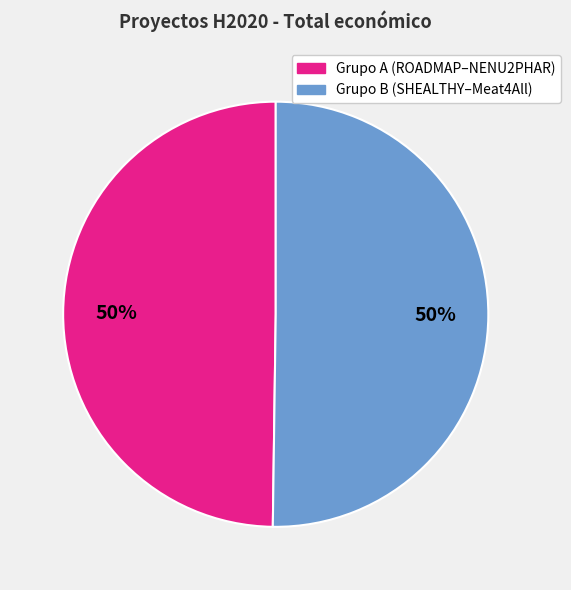

To the nearest percent, what is the average slice percentage?

50%